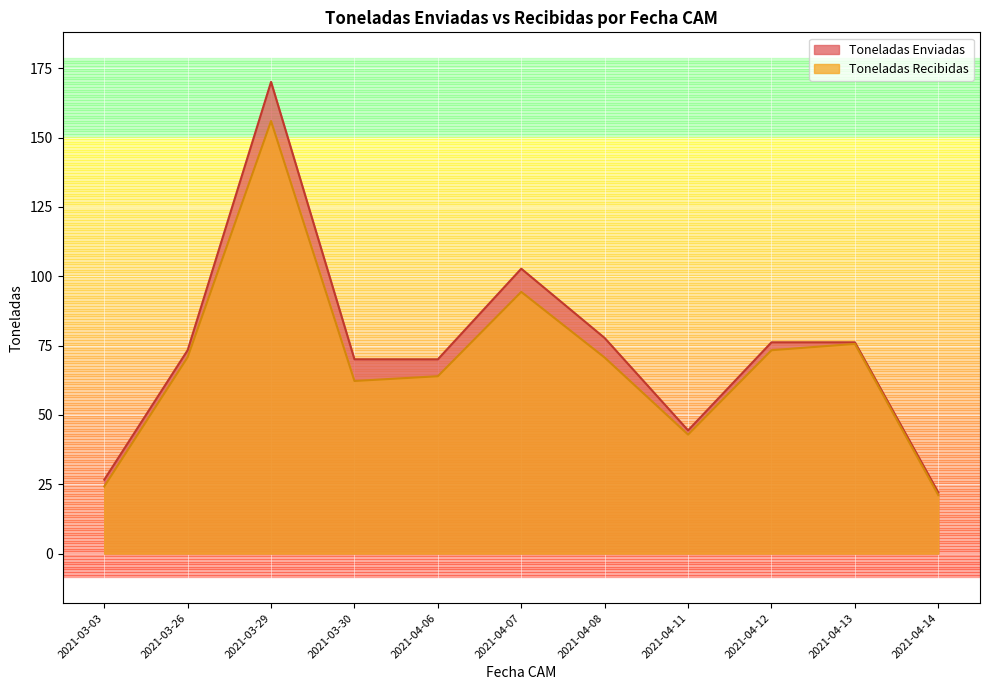

What position from the left is 2021-04-14?

11